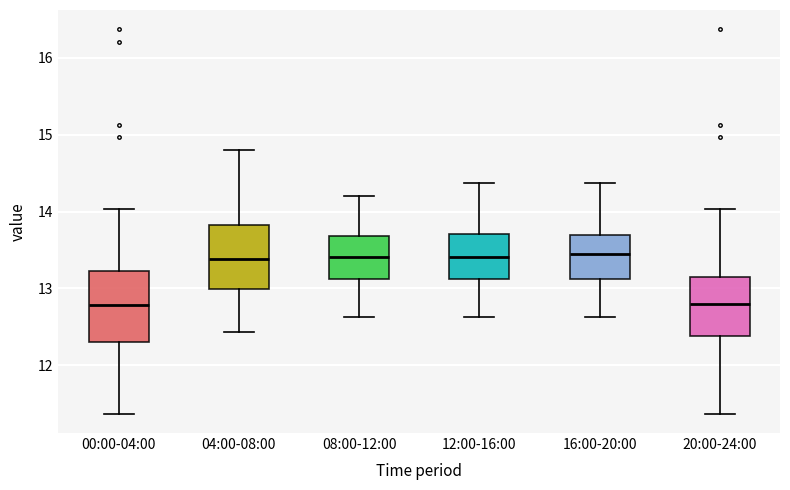

Reading left to right, read every box against the y-axis: the position of its median line, the range the box covers, and the ends of its whiskers. The values are not printed on the chart, so give them approximately, as read against the axis.

00:00-04:00: median 12.8, box 12.3 to 13.2, whiskers 11.4 to 14.0
04:00-08:00: median 13.4, box 13.0 to 13.8, whiskers 12.4 to 14.8
08:00-12:00: median 13.4, box 13.1 to 13.7, whiskers 12.6 to 14.2
12:00-16:00: median 13.4, box 13.1 to 13.7, whiskers 12.6 to 14.4
16:00-20:00: median 13.5, box 13.1 to 13.7, whiskers 12.6 to 14.4
20:00-24:00: median 12.8, box 12.4 to 13.1, whiskers 11.4 to 14.0